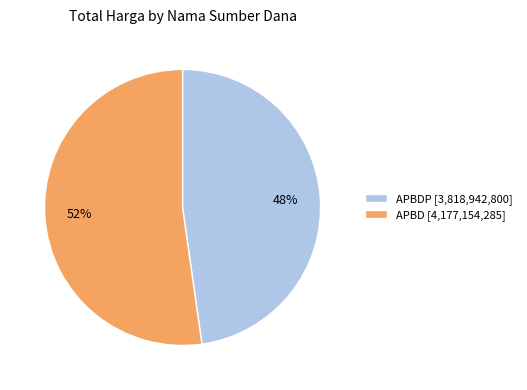

True or false: APBD [4,177,154,285] accounts for 52% of the total.

True